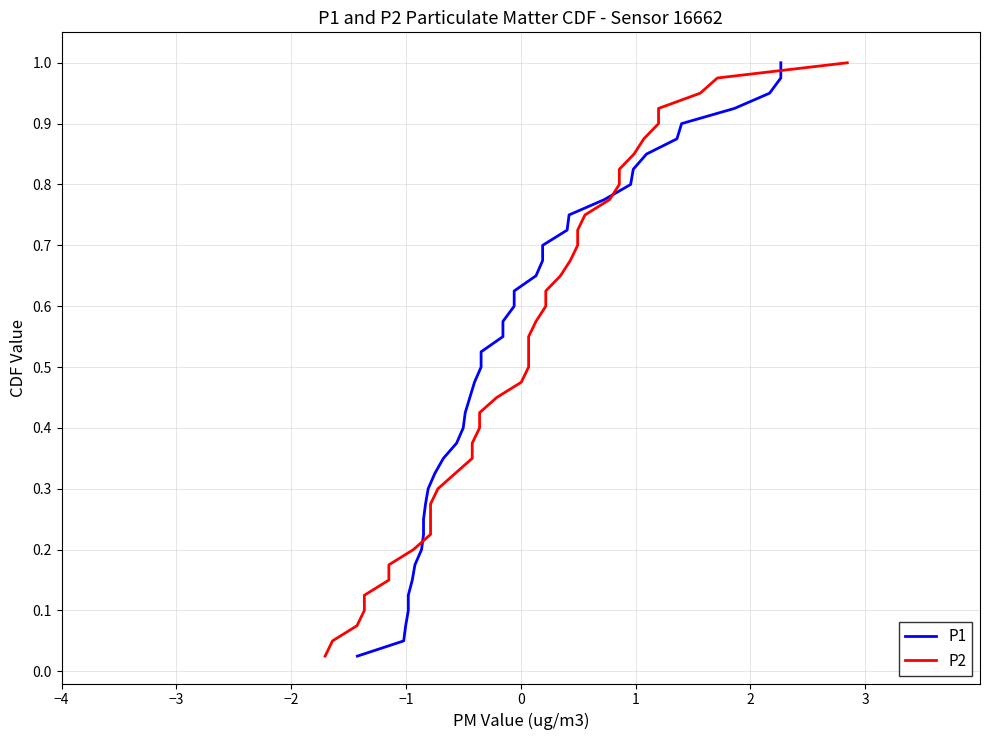

List the series in order of their peak value, lowest first.

P1, P2